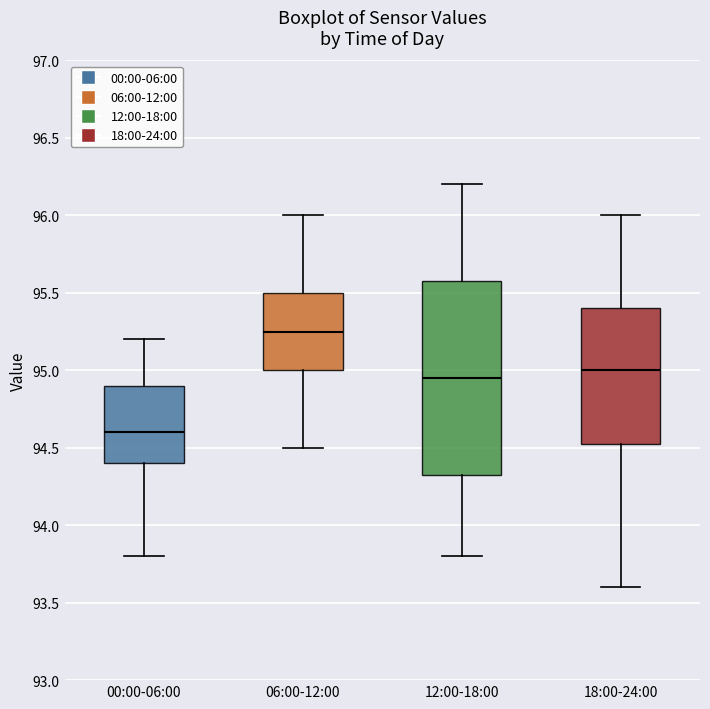

Reading left to right, read every box against the y-axis: the position of its median line, the range the box covers, and the ends of its whiskers. The values are not printed on the chart, so give them approximately, as read against the axis.

00:00-06:00: median 94.60, box 94.40 to 94.90, whiskers 93.80 to 95.20
06:00-12:00: median 95.25, box 95.00 to 95.50, whiskers 94.50 to 96.00
12:00-18:00: median 94.95, box 94.35 to 95.60, whiskers 93.80 to 96.20
18:00-24:00: median 95.00, box 94.55 to 95.40, whiskers 93.60 to 96.00